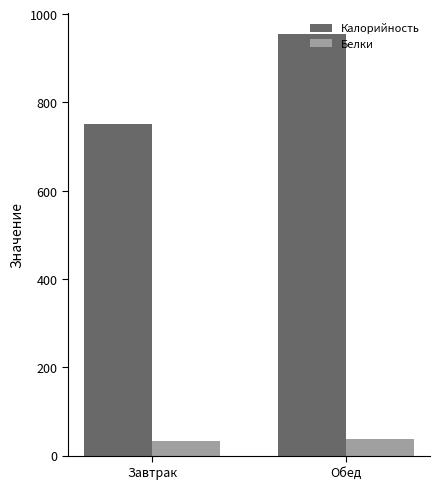

How many bars are there in each group?

2